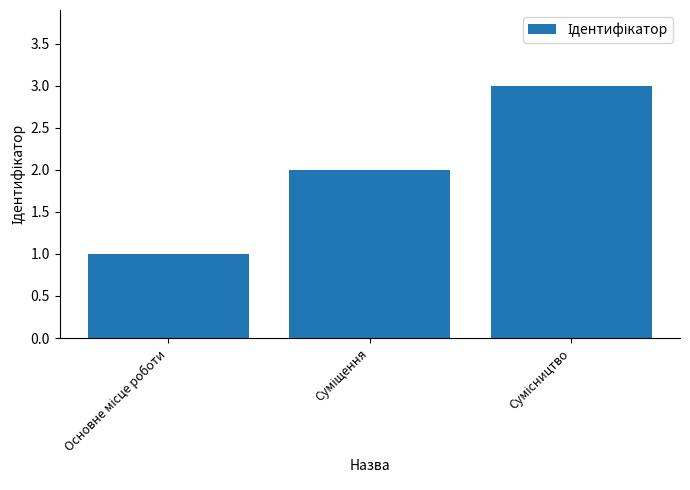

What is the minimum value shown in the chart?

1